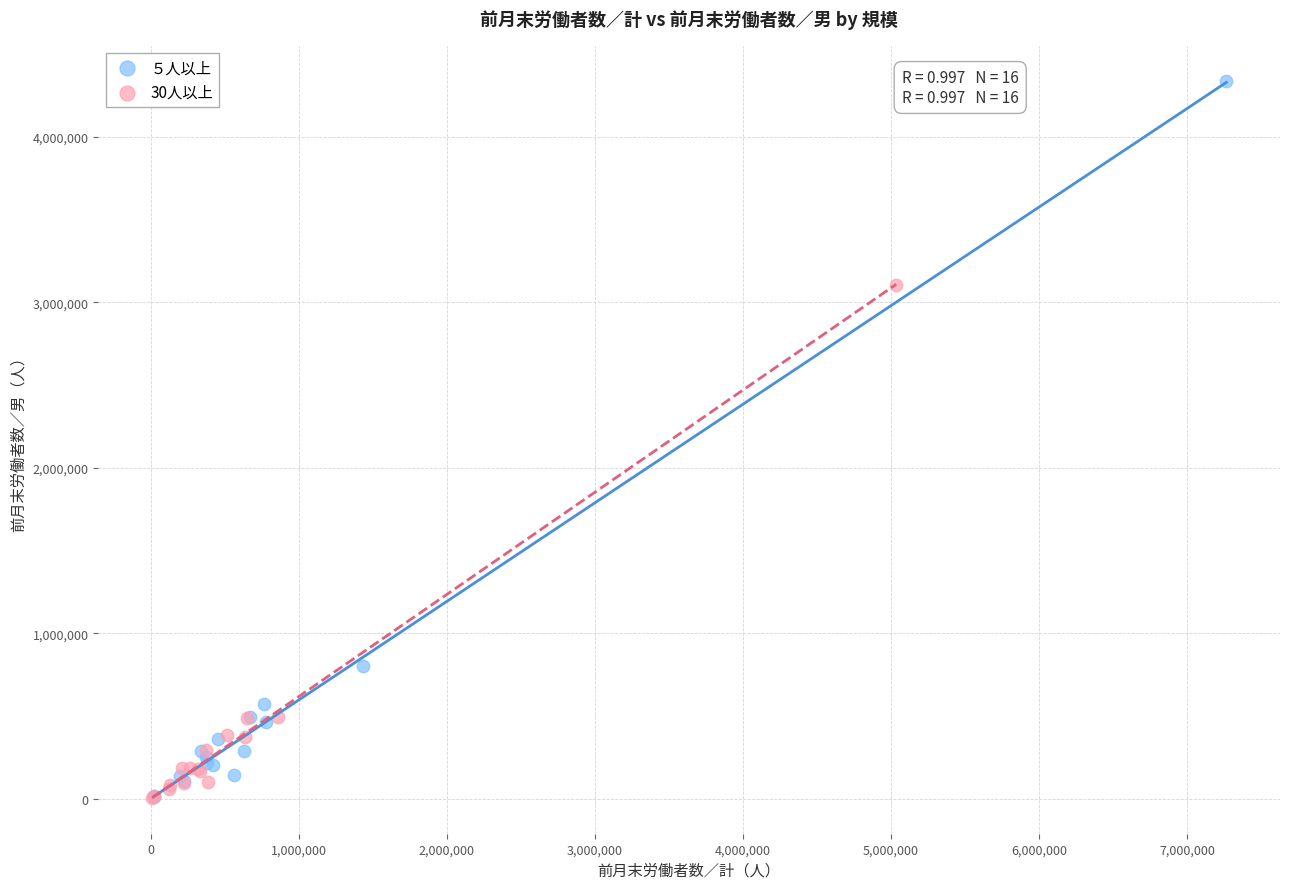

What are all the series names shown in the legend?

５人以上, 30人以上